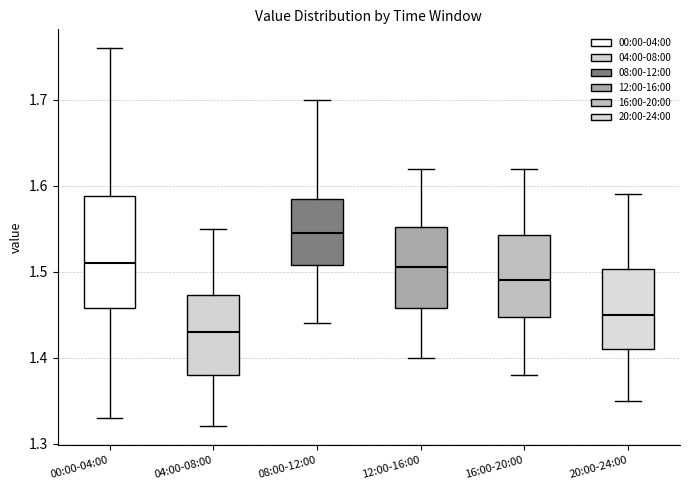

Reading left to right, read every box against the y-axis: the position of its median line, the range the box covers, and the ends of its whiskers. The values are not printed on the chart, so give them approximately, as read against the axis.

00:00-04:00: median 1.51, box 1.46 to 1.59, whiskers 1.33 to 1.76
04:00-08:00: median 1.43, box 1.38 to 1.47, whiskers 1.32 to 1.55
08:00-12:00: median 1.55, box 1.51 to 1.59, whiskers 1.44 to 1.70
12:00-16:00: median 1.51, box 1.46 to 1.55, whiskers 1.40 to 1.62
16:00-20:00: median 1.49, box 1.45 to 1.54, whiskers 1.38 to 1.62
20:00-24:00: median 1.45, box 1.41 to 1.50, whiskers 1.35 to 1.59